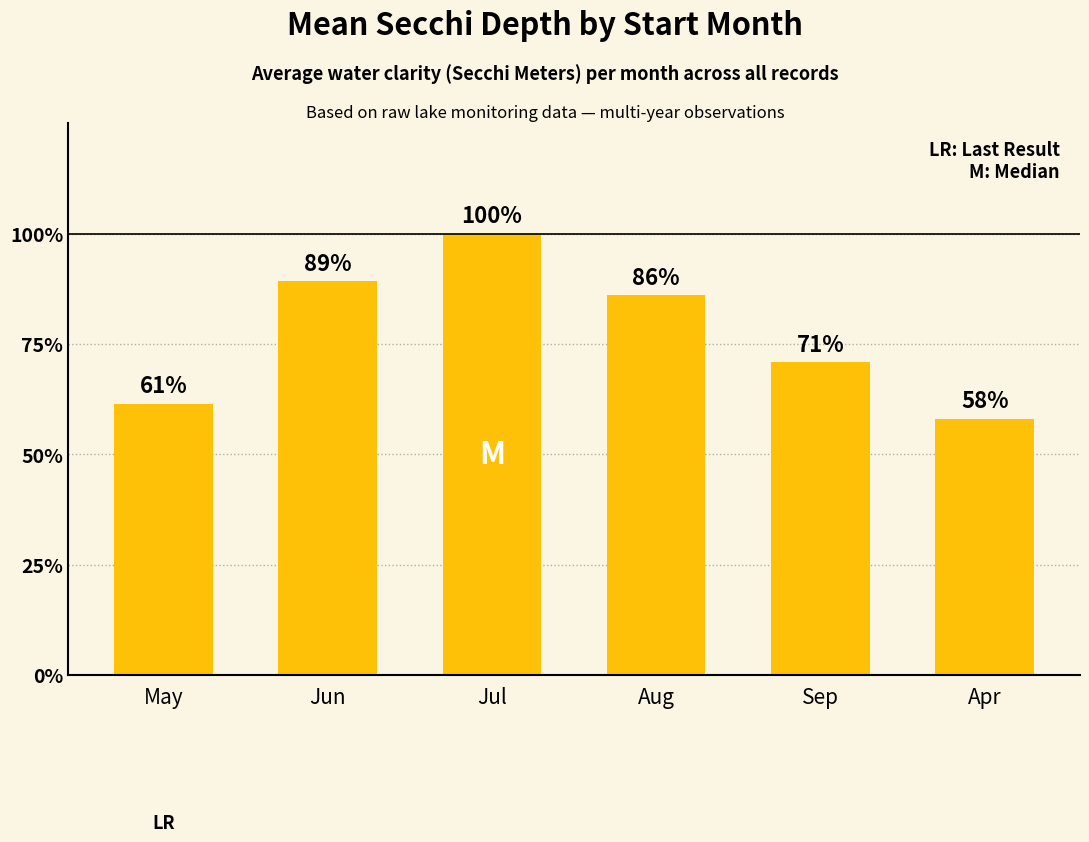

What is the ratio of the value at Jul to the value at Aug?

1.2